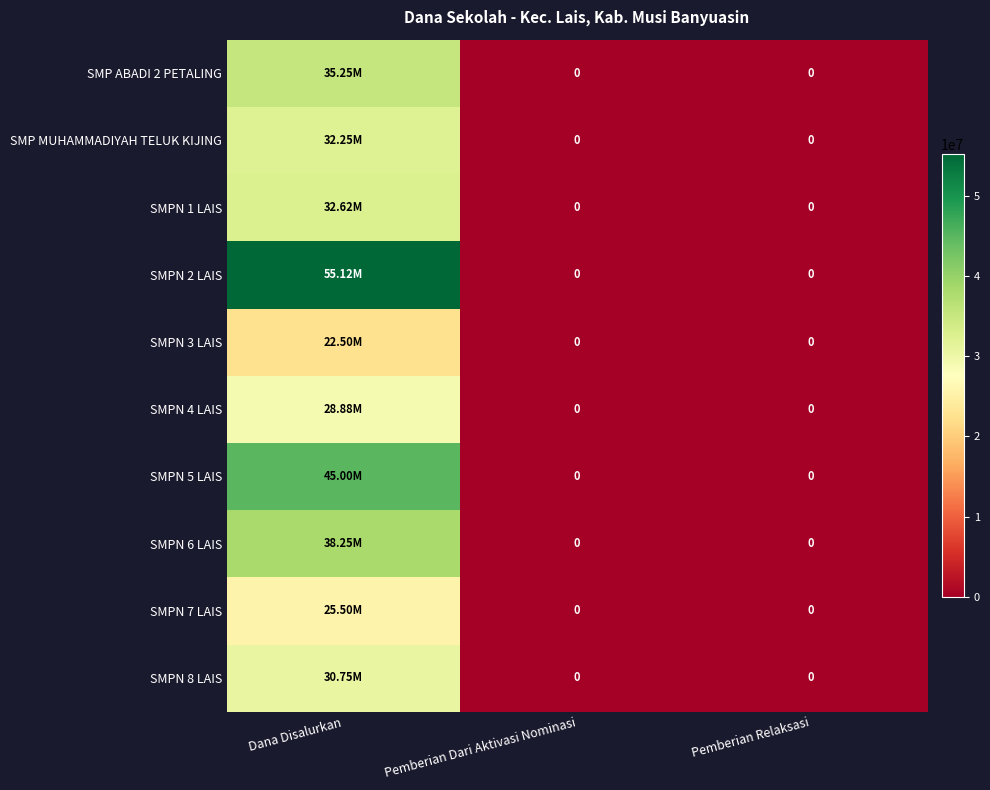

Which series has the widest spread of values?

SMPN 2 LAIS